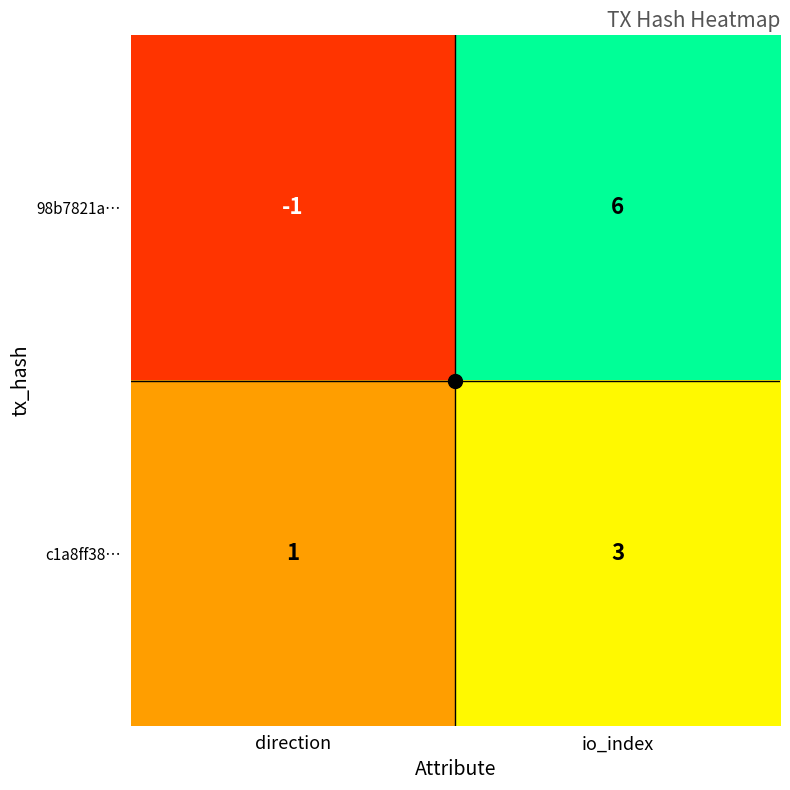

Which series changed the most between direction and io_index?

98b7821a…